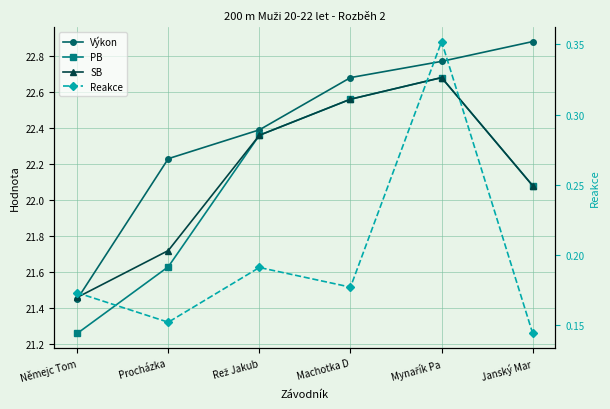

At which category is the sum across all series the highest?

Mynařík Pa